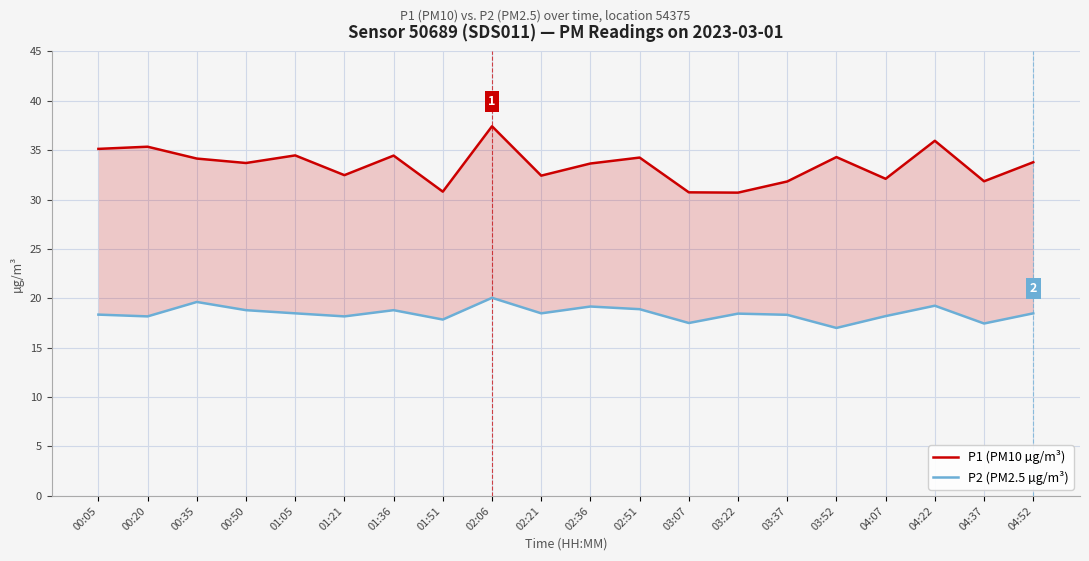

True or false: P2 (PM2.5 µg/m³) has more than 2 interior local peaks.

True